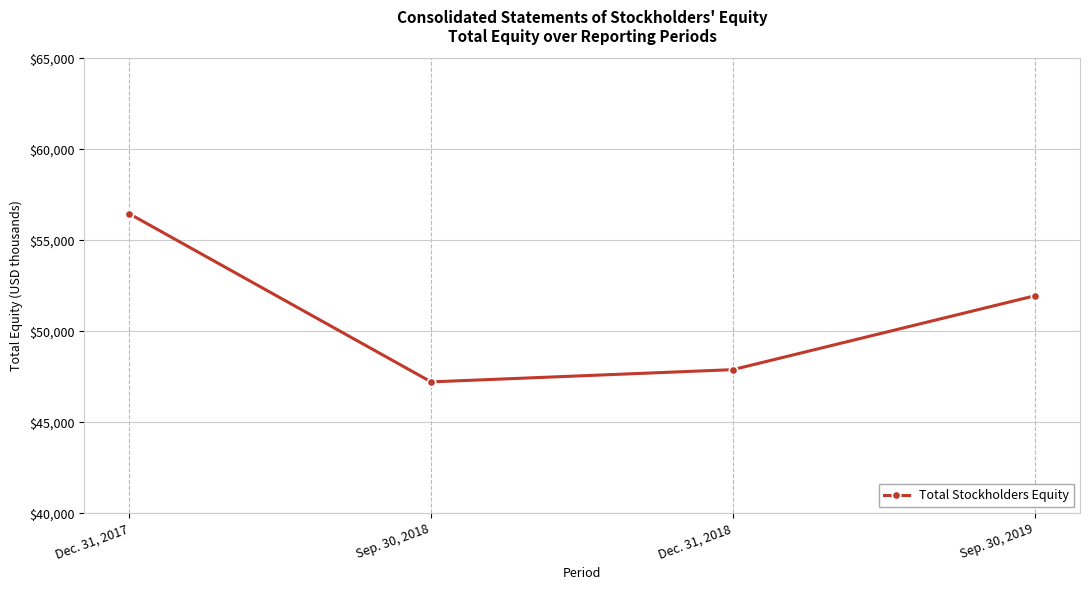

How many points are lower than both their immediate neighbors (excluding endpoints)?

1